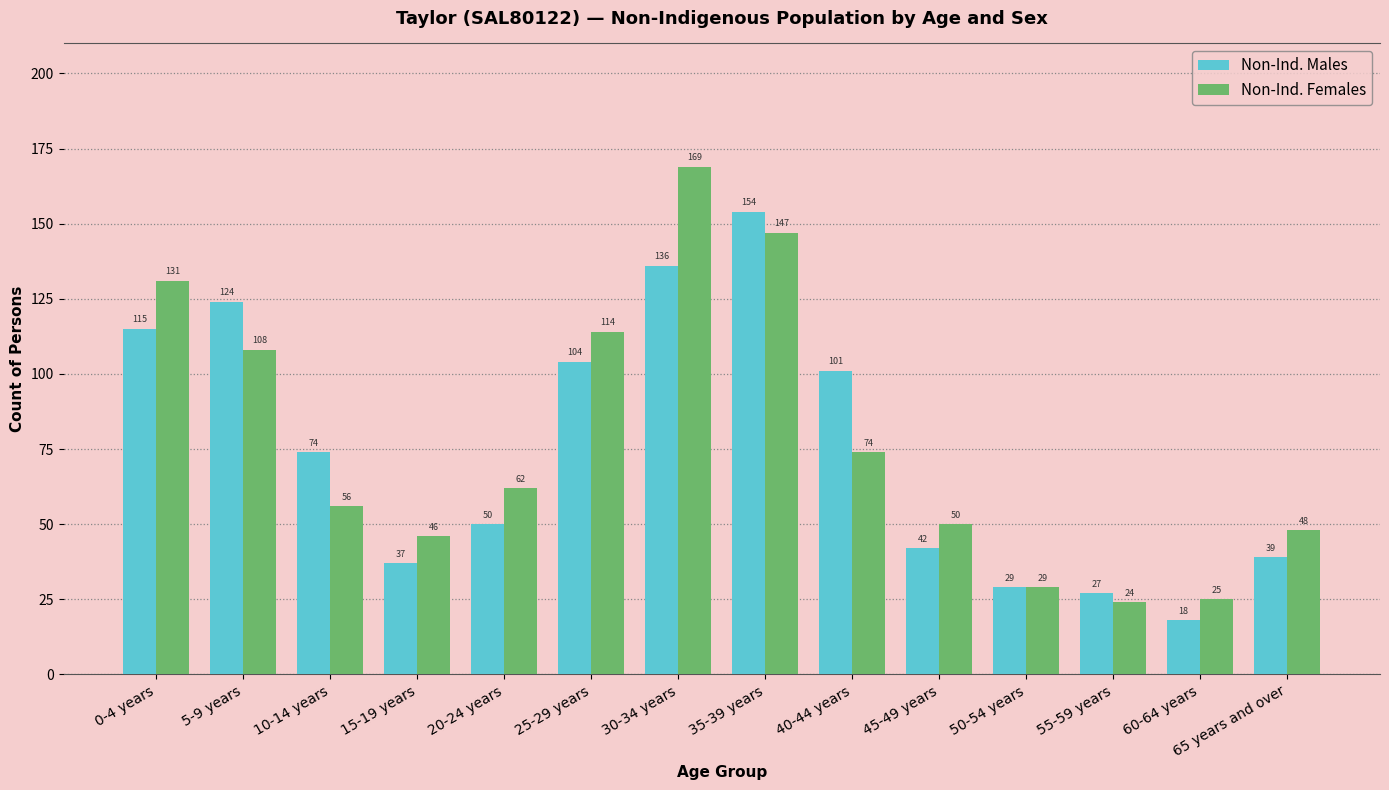

At how many categories does at least one series exceed 83?

6